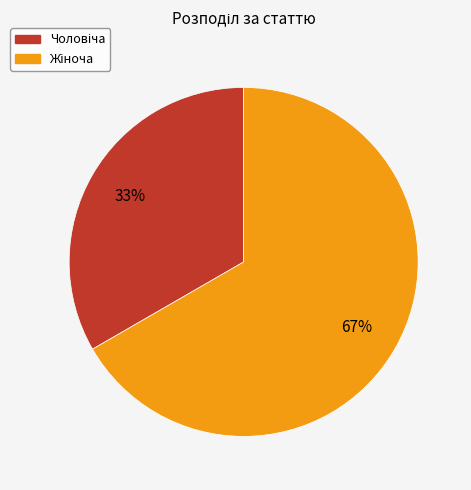

To the nearest percent, what is the average slice percentage?

50%